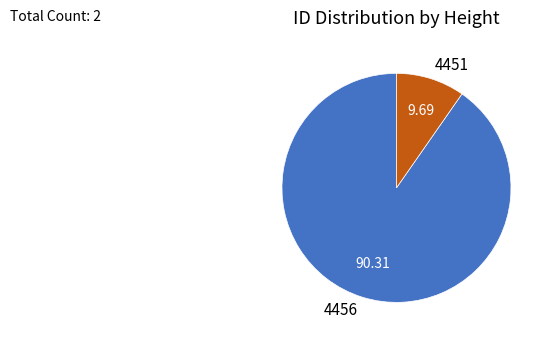

What is the majority slice?

4456